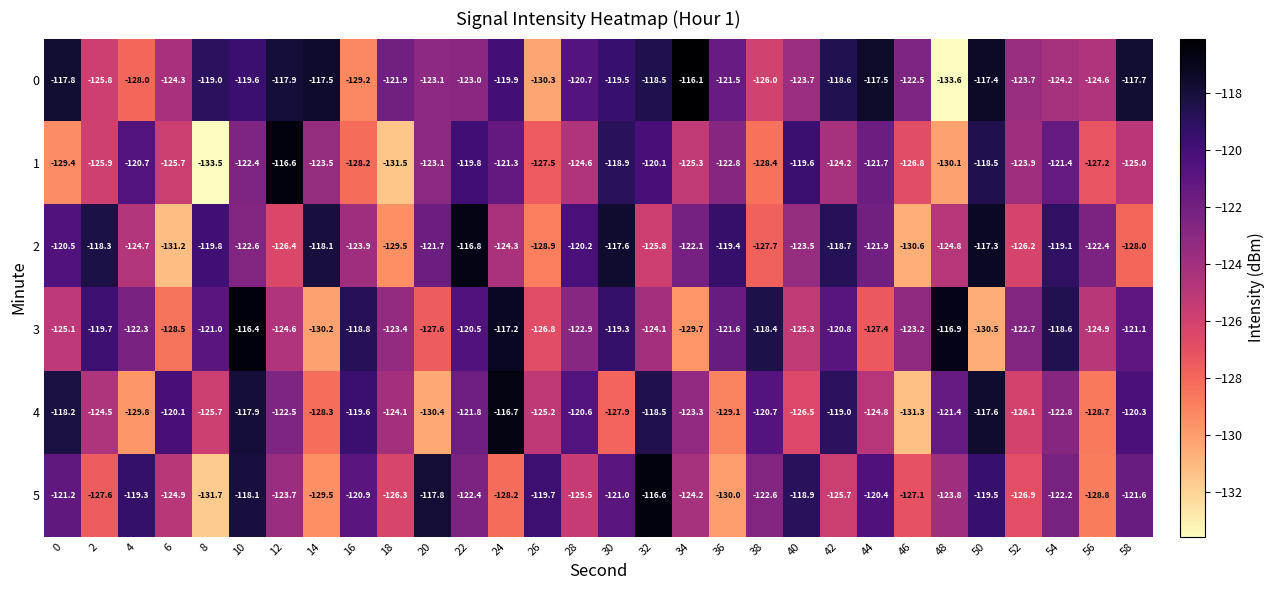

Which series has the widest spread of values?

0